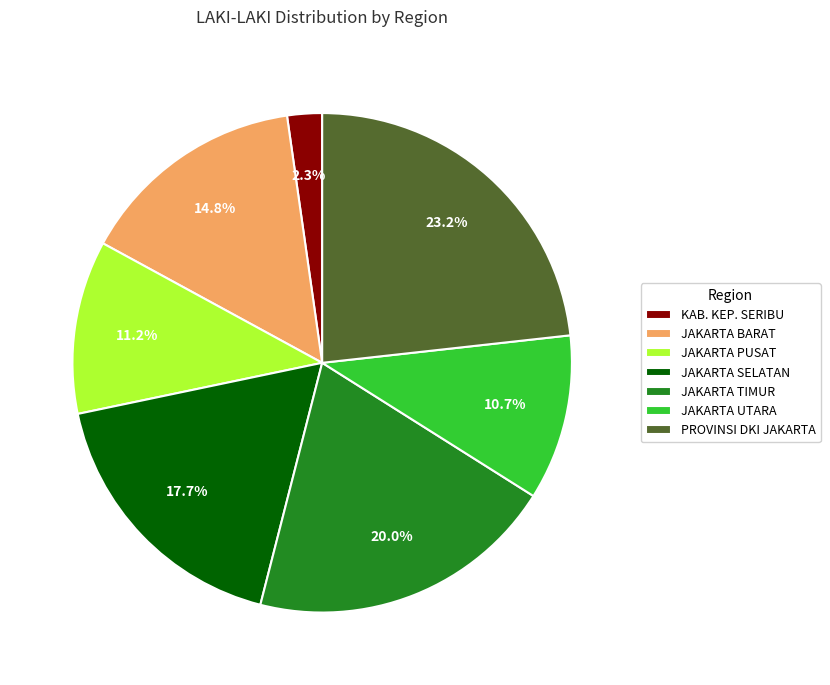

Which category has the smallest portion of the pie?

KAB. KEP. SERIBU